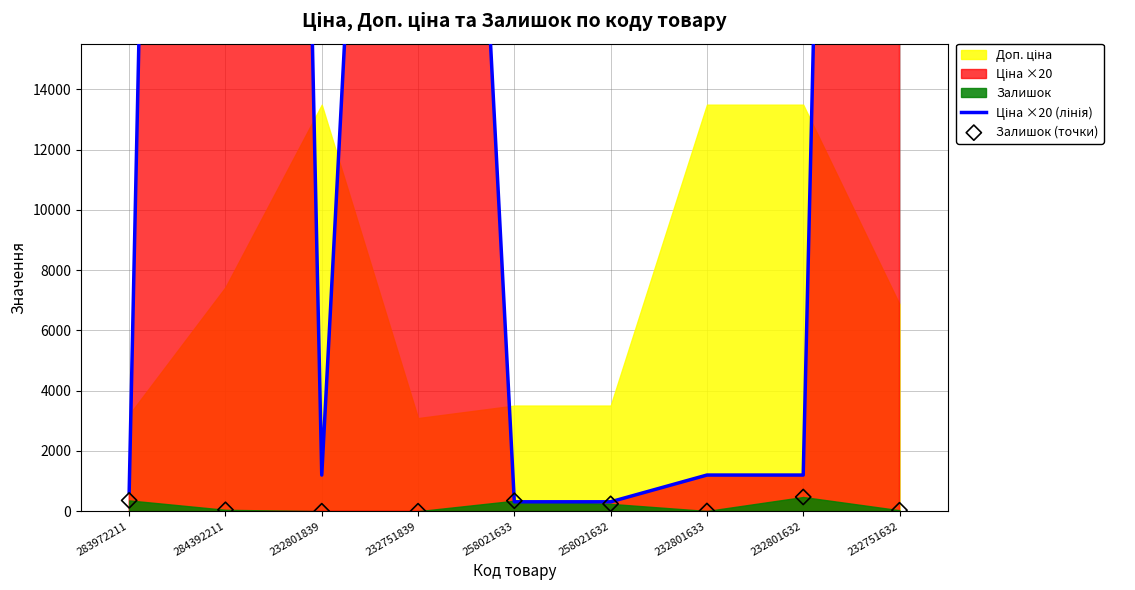

At which category is the sum across all series the highest?

284392211